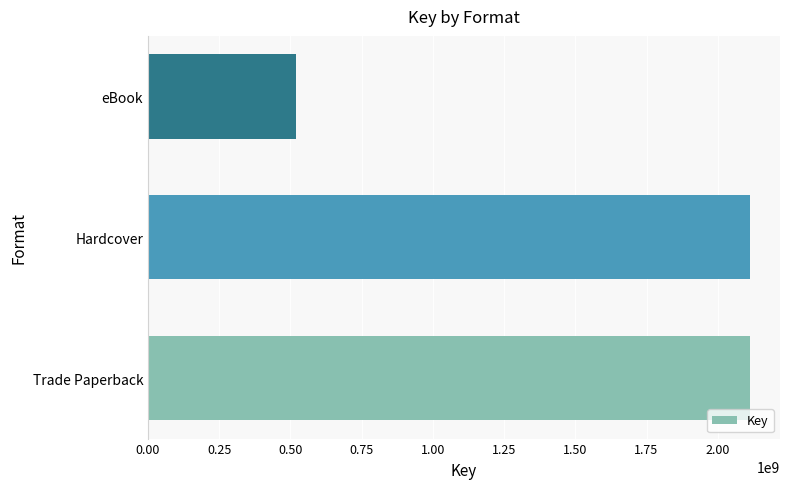

How many series are shown in this chart?

1